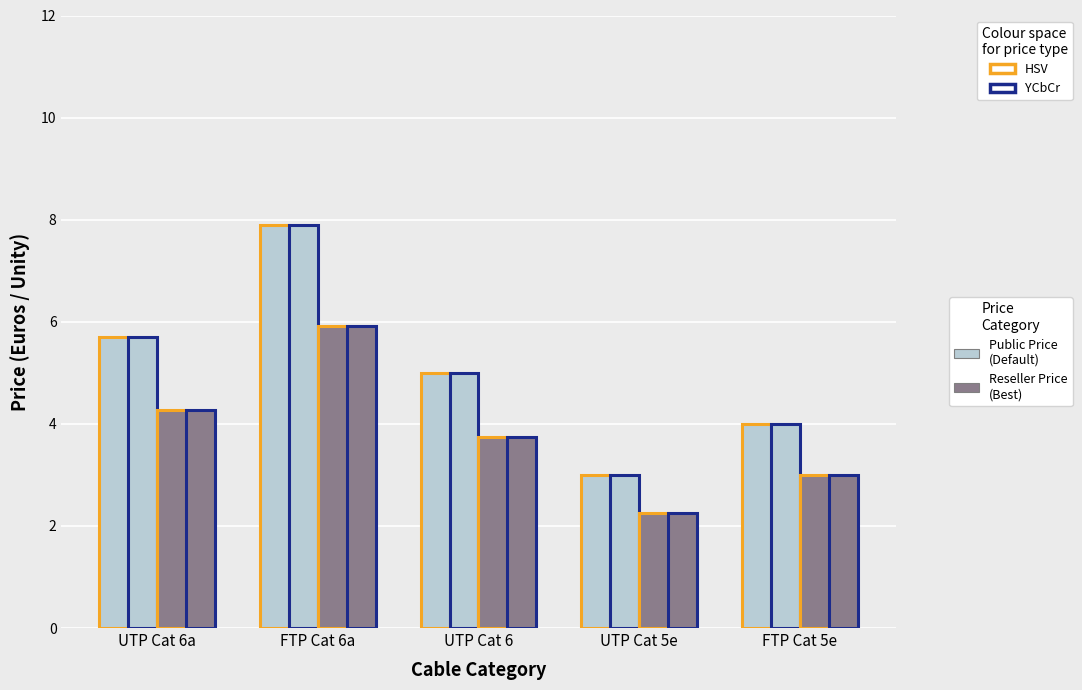

True or false: Default params, HSV has a value of 5.7 at UTP Cat 6a.

True